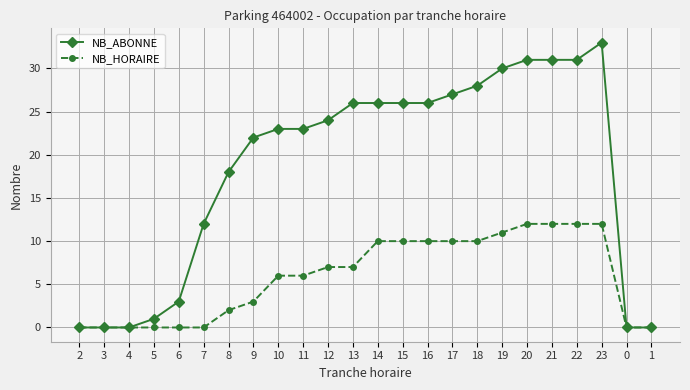

Is the value of NB_ABONNE at 9 greater than the value of NB_HORAIRE at 8?

Yes